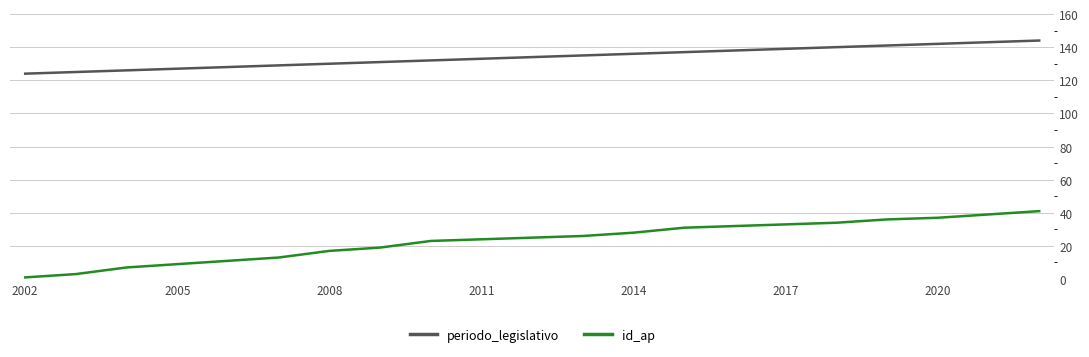

What is the difference between the maximum and minimum values in the periodo_legislativo series?

20